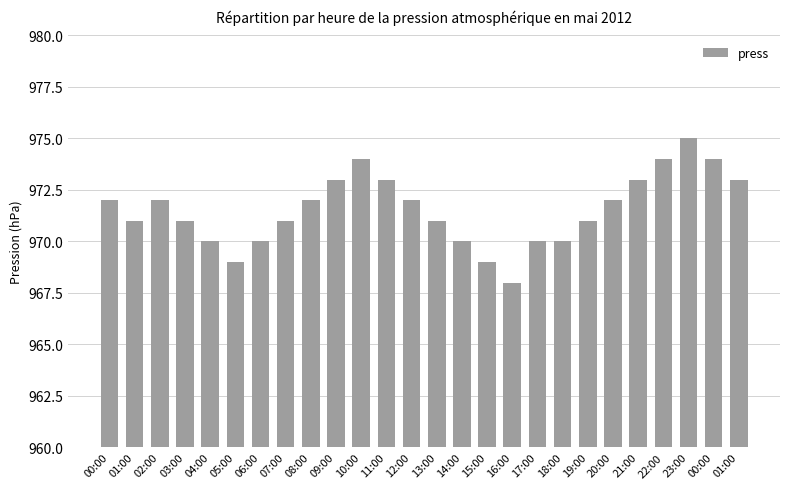

The chart shows a value of 970 at 14:00. True or false?

True